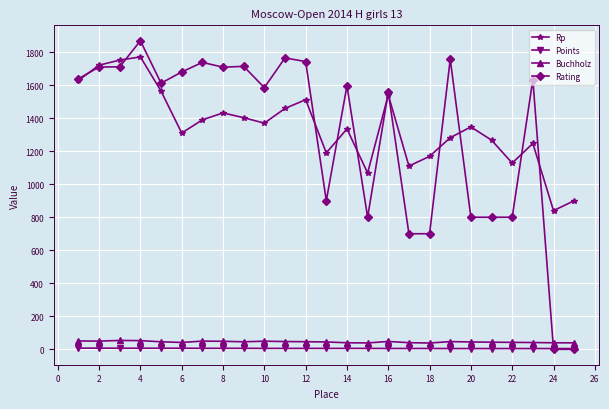

What is the maximum value shown in the chart?

1869.0